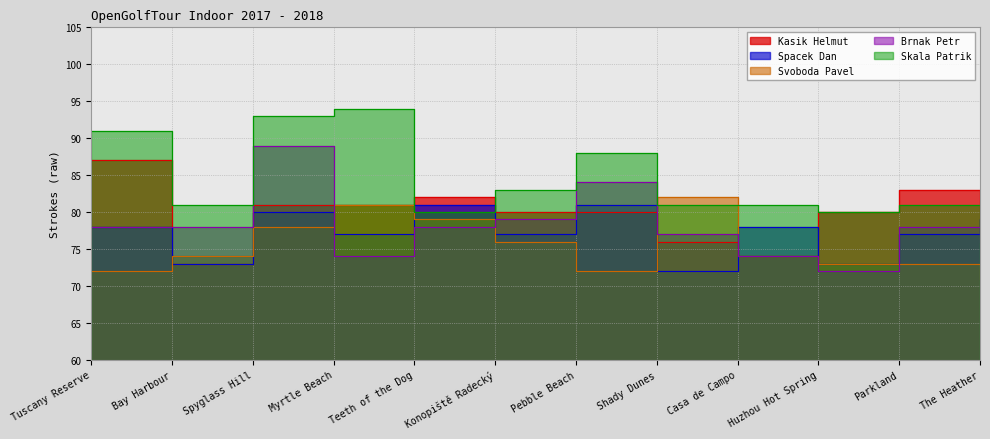

Which has a higher value, Parkland or The Heather?

Parkland